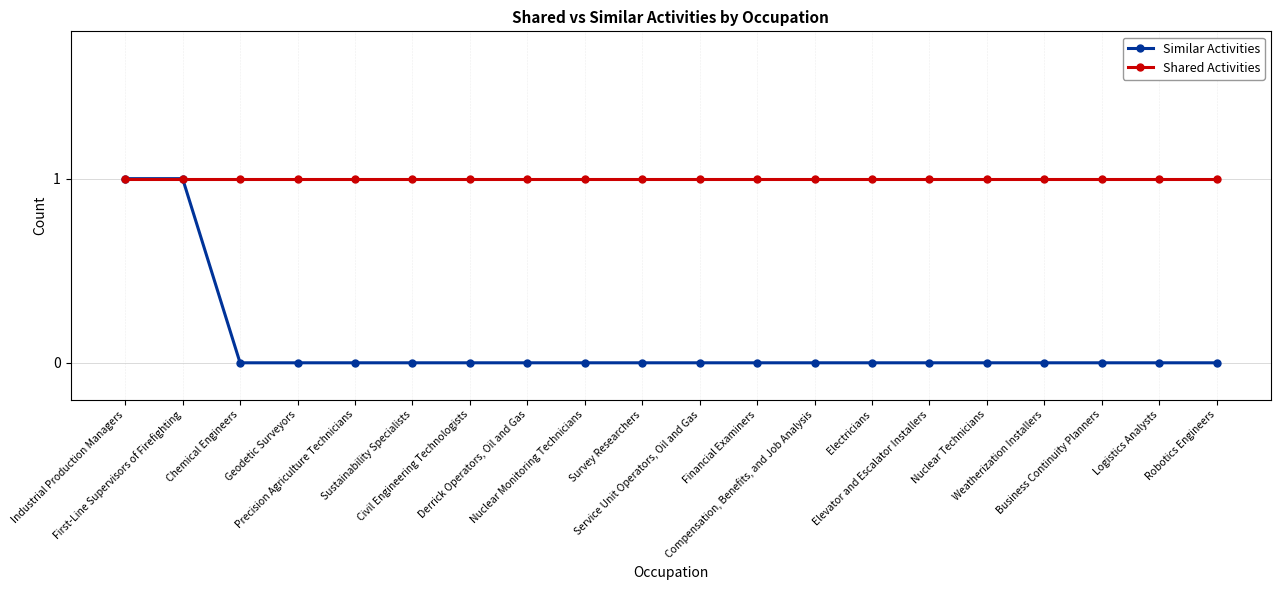

What is the value of the Shared Activities point at the 13th from the left?

1